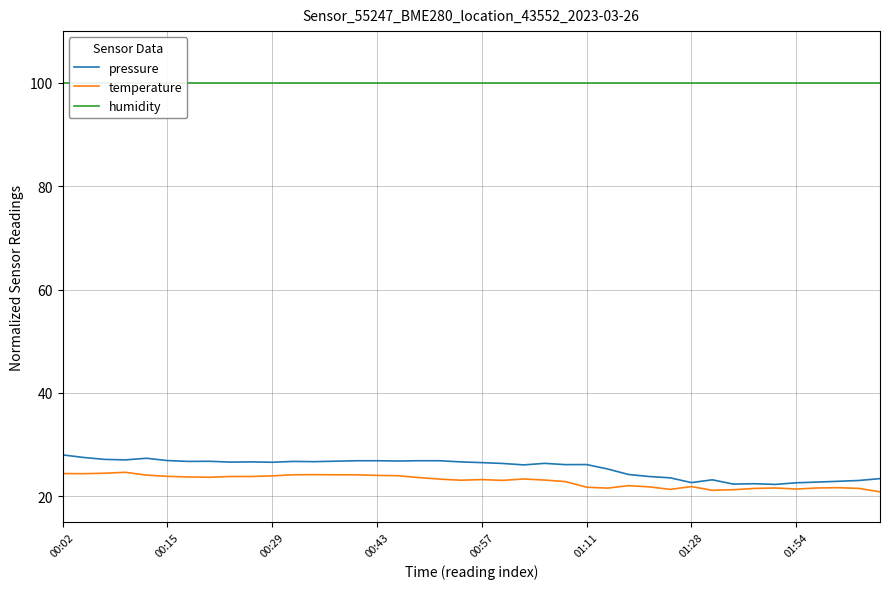

What is the minimum value for pressure?

22.3